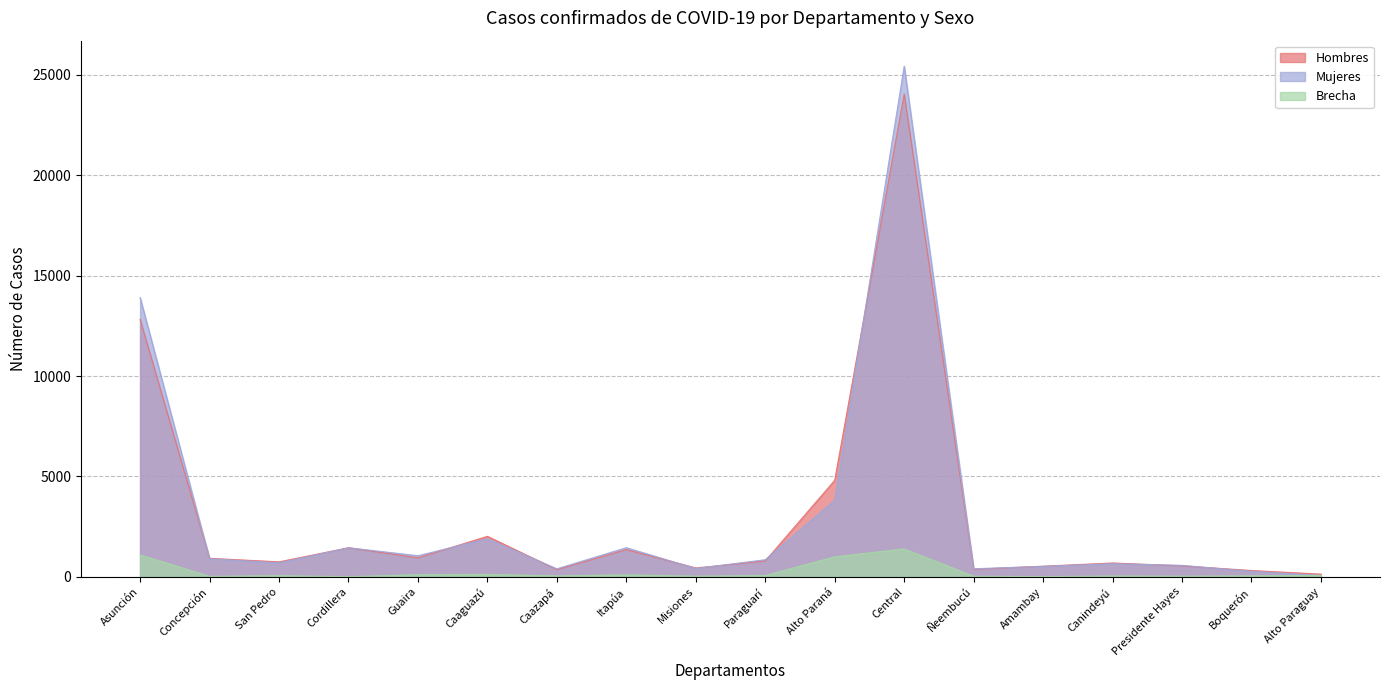

How many lines are shown in the chart?

3